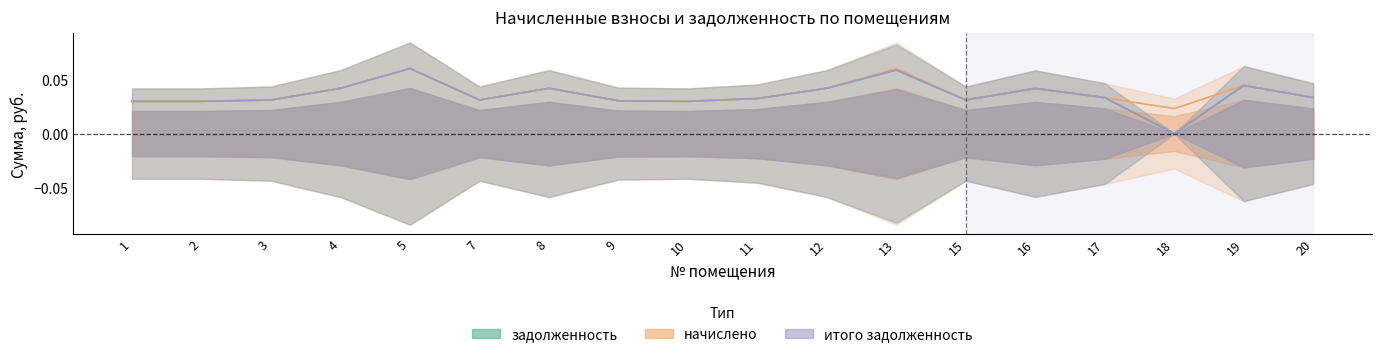

At which category does начислено reach its first local valley?

7